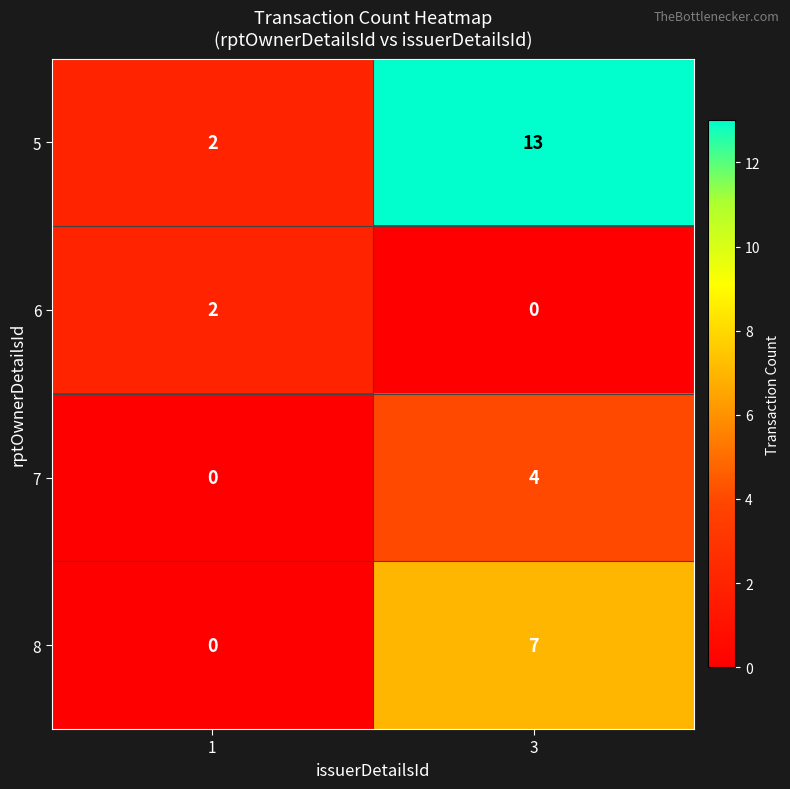

Which series has the largest total across all categories?

5